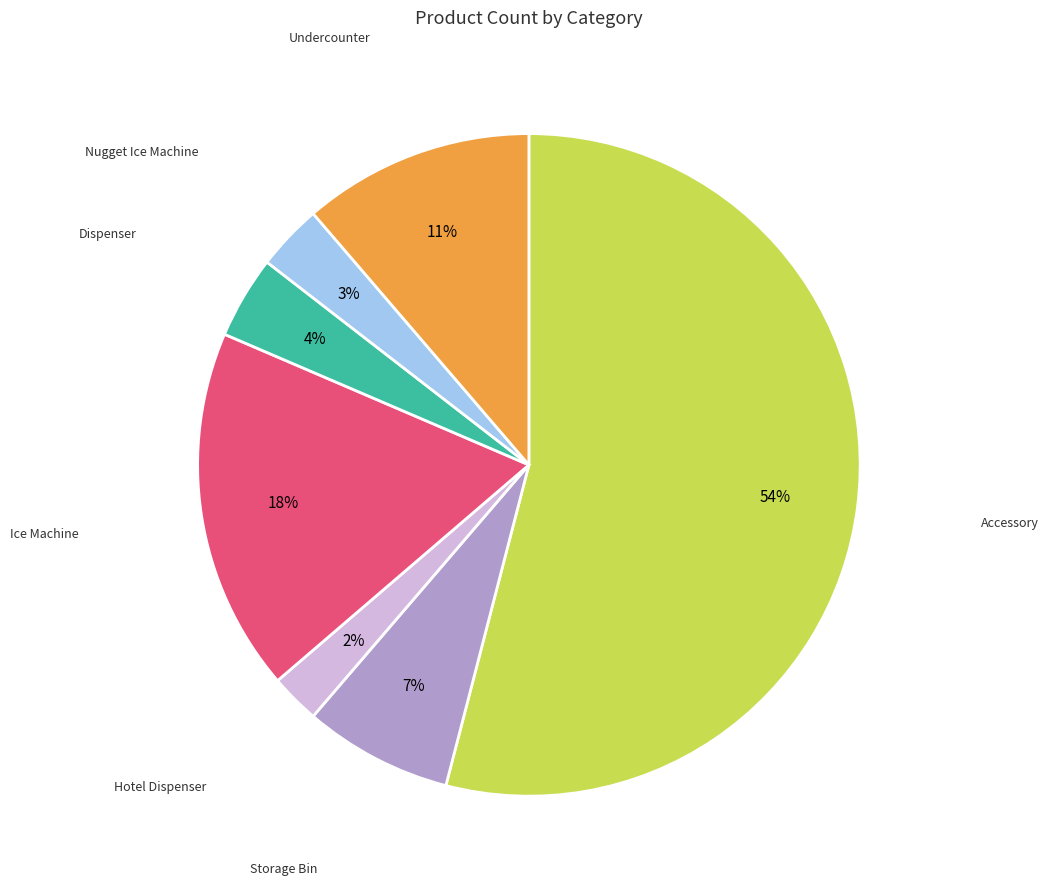

The Storage Bin slice represents 3% of the pie. True or false?

False